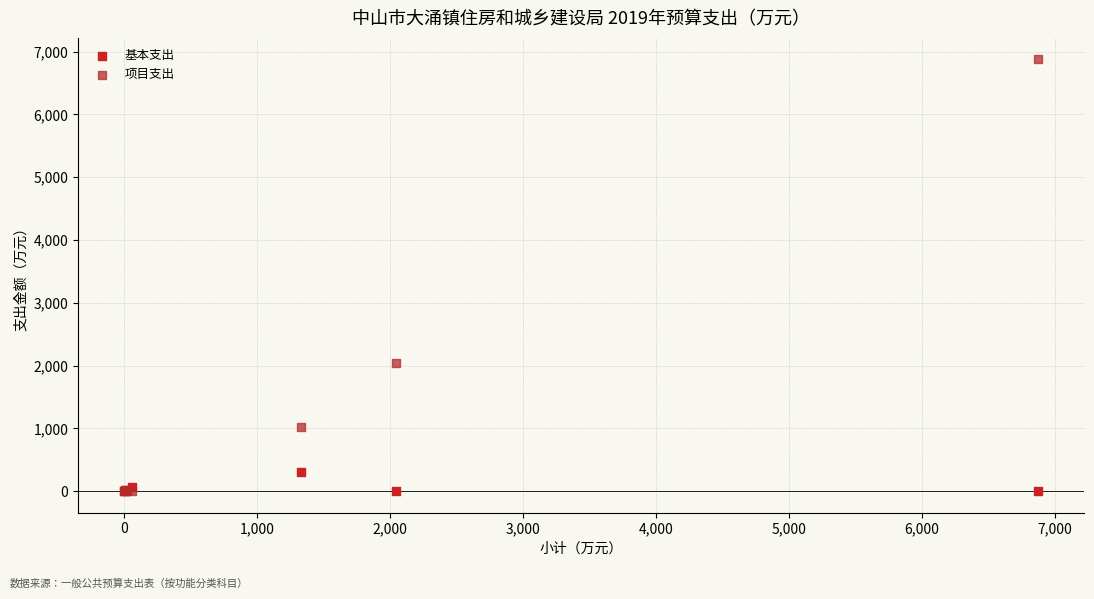

Which series has the largest Y range (max minus min)?

项目支出